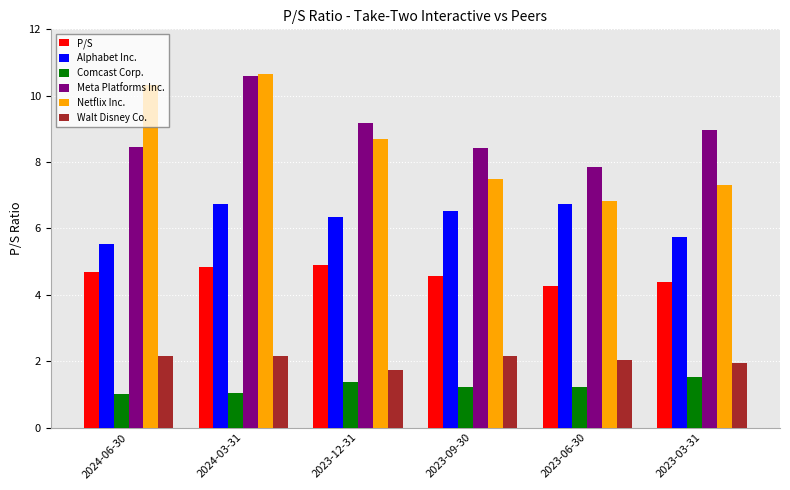

What is the difference between the second highest and second lowest values in the Alphabet Inc. series?

1.0